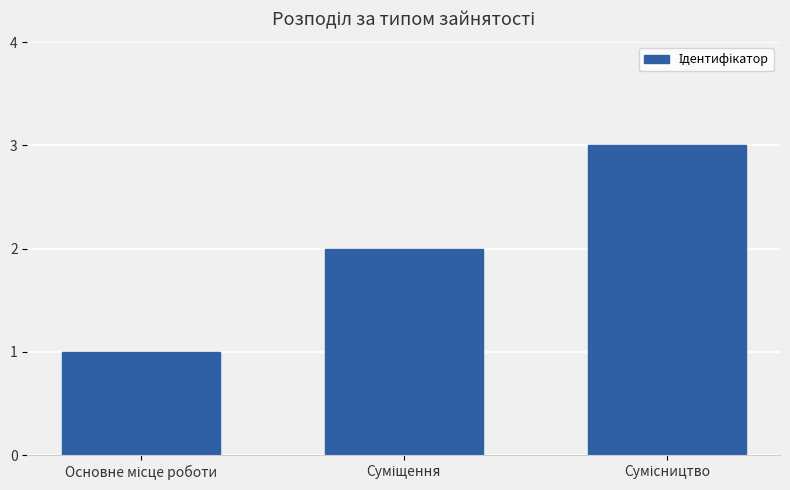

What is the sum of all values?

6